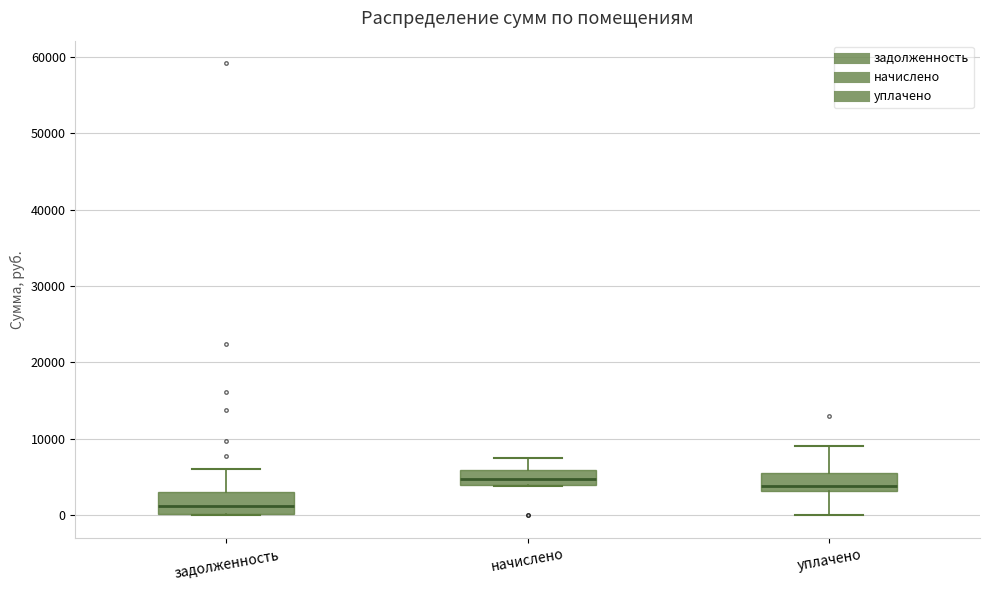

Where is the upper edge of the box for задолженность on the y-axis? The values are not printed on the chart, so give them approximately, as read against the axis.

3000